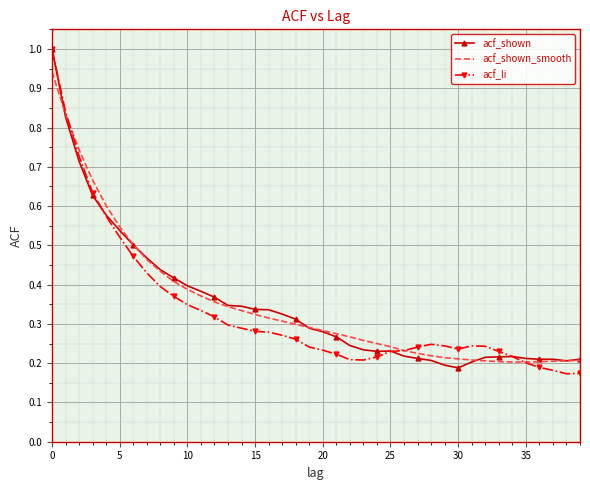

What is the maximum value for acf_shown?

1.0